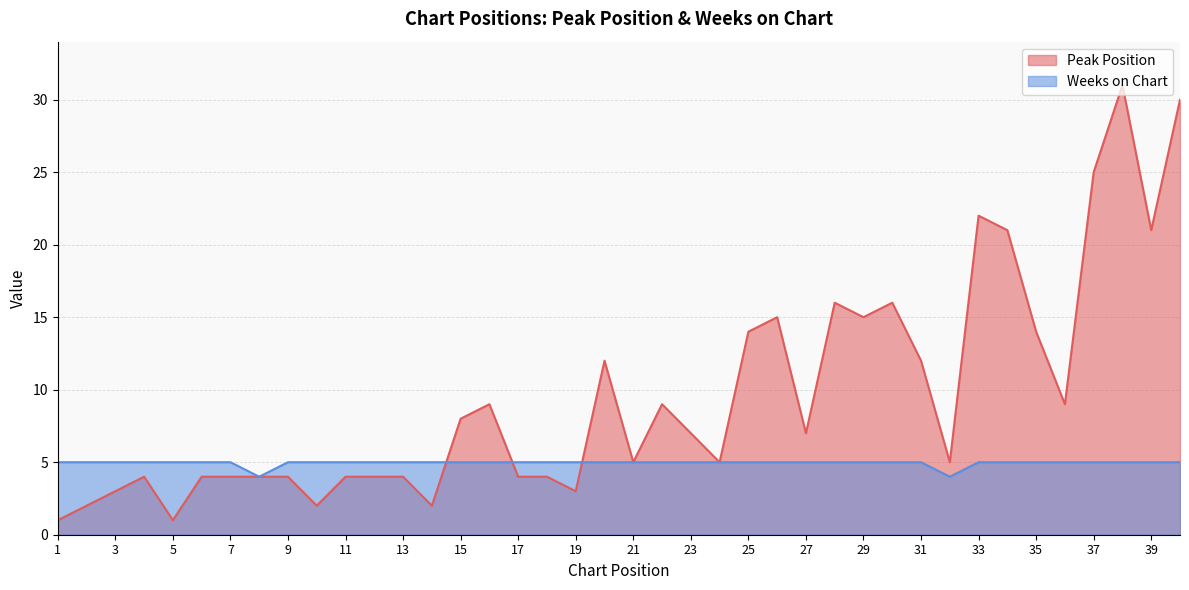

Reading left to right, transcribe all the data shown in this chart.

Peak Position: 1	2	3	4	1	4	4	4	4	2	4	4	4	2	8	9	4	4	3	12	5	9	7	5	14	15	7	16	15	16	12	5	22	21	14	9	25	31	21	30
Weeks on Chart: 5	5	5	5	5	5	5	4	5	5	5	5	5	5	5	5	5	5	5	5	5	5	5	5	5	5	5	5	5	5	5	4	5	5	5	5	5	5	5	5